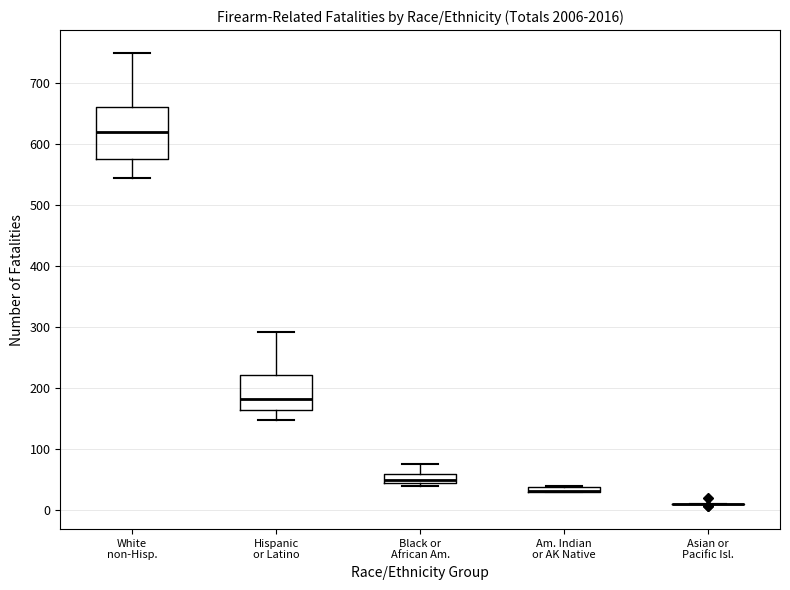

Where is the lower edge of the box for Black or African Am. on the y-axis? The values are not printed on the chart, so give them approximately, as read against the axis.

40